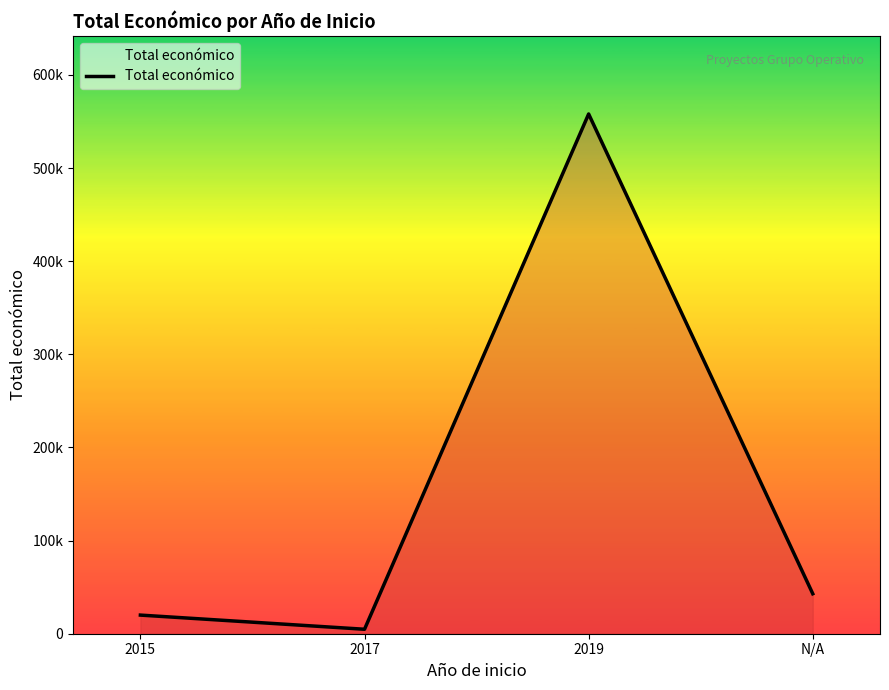

Reading left to right, list all the values displayed in this chart.

2015=20000	2017=4800	2019=558011	N/A=42914